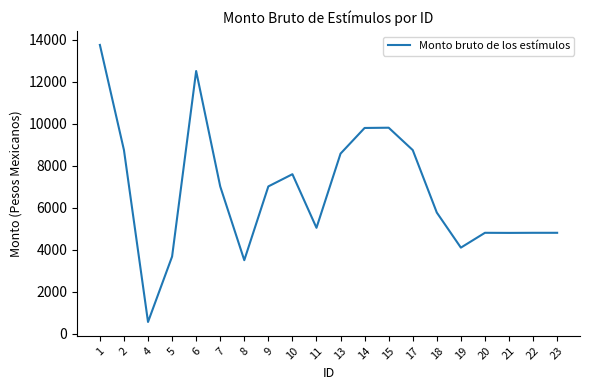

Which has a higher value, 7 or 23?

7